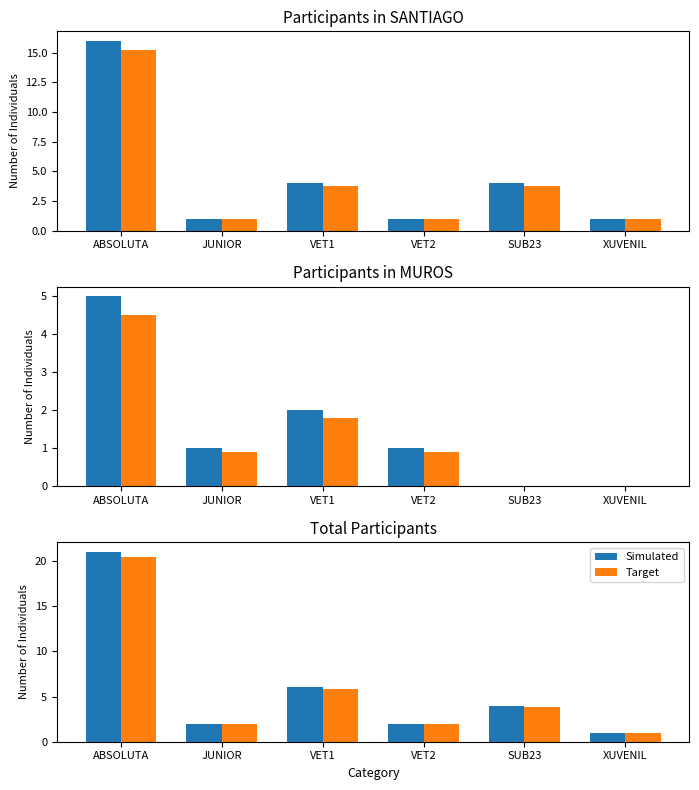

Is the value of Simulated at VET1 greater than the value of Target at ABSOLUTA?

No